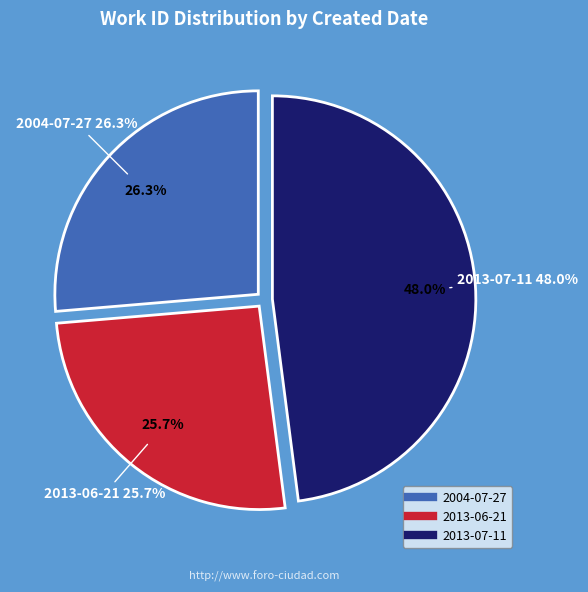

Count the number of slices in the pie.

3